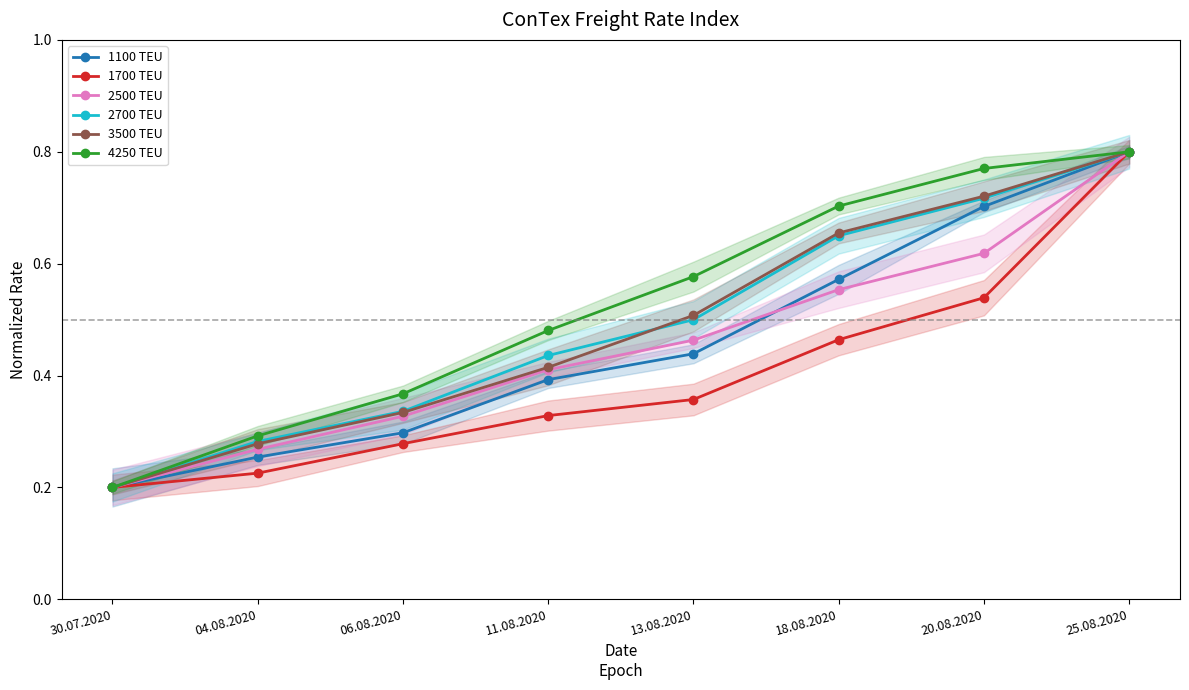

At which label is 1100 closest to 0?

30.07.2020